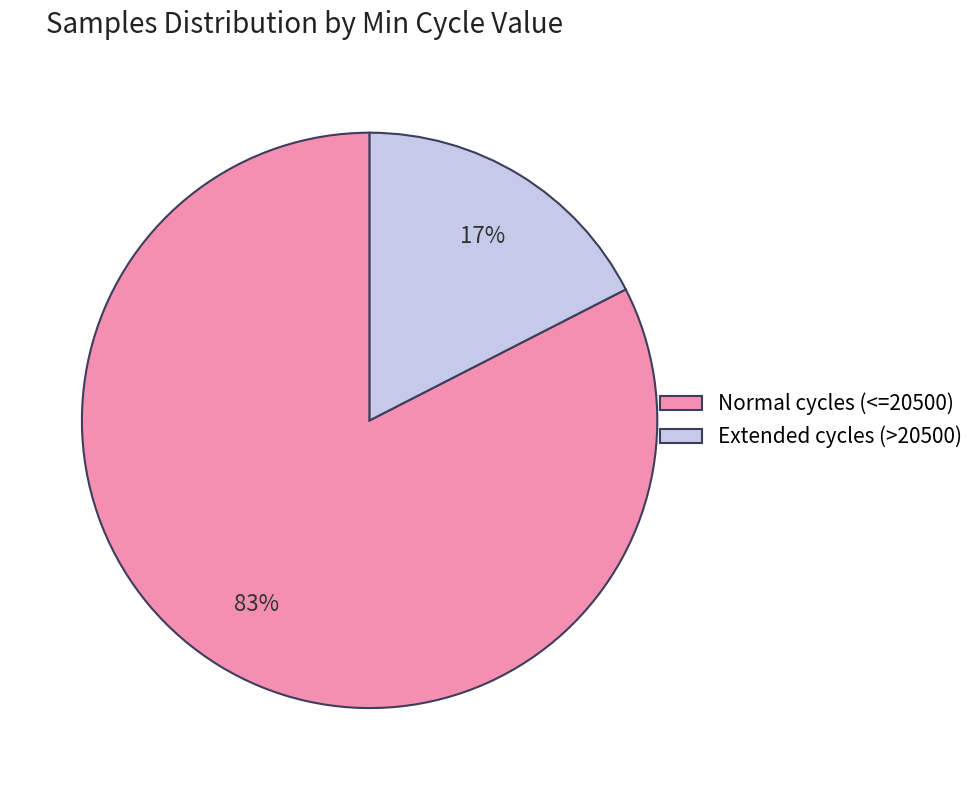

To the nearest percent, what percentage of the pie is Extended cycles (>20500)?

17%